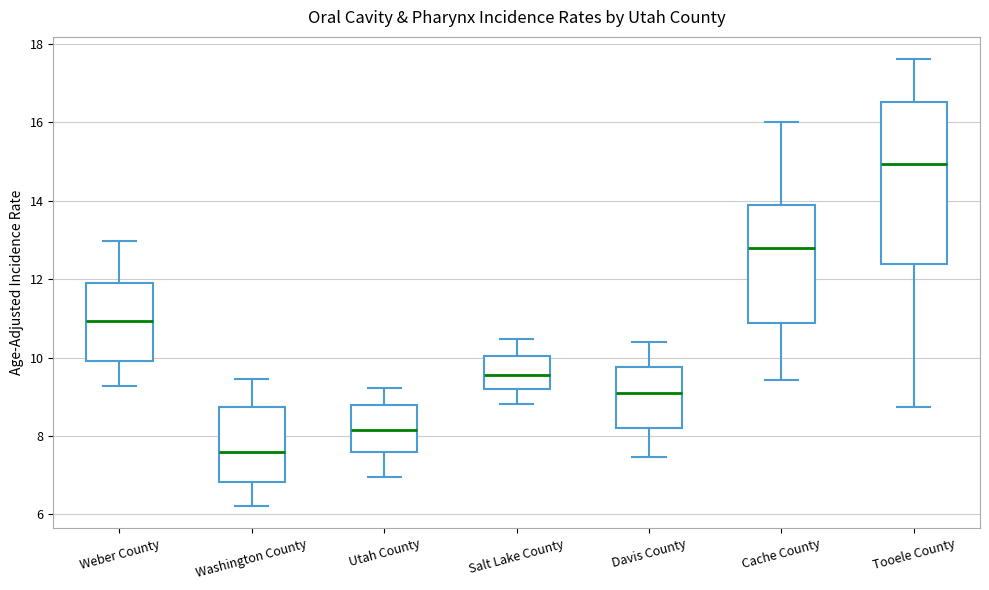

Reading left to right, read every box against the y-axis: the position of its median line, the range the box covers, and the ends of its whiskers. The values are not printed on the chart, so give them approximately, as read against the axis.

Weber County: median 11.0, box 10.0 to 11.8, whiskers 9.2 to 13.0
Washington County: median 7.6, box 6.8 to 8.8, whiskers 6.2 to 9.4
Utah County: median 8.2, box 7.6 to 8.8, whiskers 7.0 to 9.2
Salt Lake County: median 9.6, box 9.2 to 10.0, whiskers 8.8 to 10.4
Davis County: median 9.2, box 8.2 to 9.8, whiskers 7.4 to 10.4
Cache County: median 12.8, box 10.8 to 13.8, whiskers 9.4 to 16.0
Tooele County: median 15.0, box 12.4 to 16.6, whiskers 8.8 to 17.6